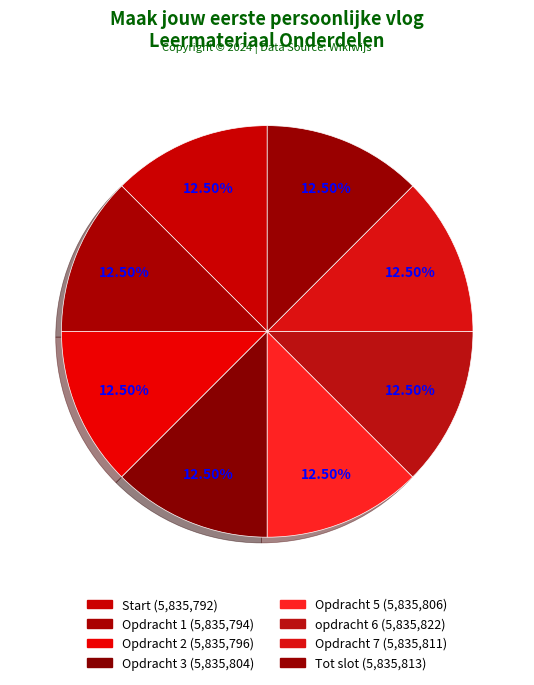

Count the number of slices in the pie.

8